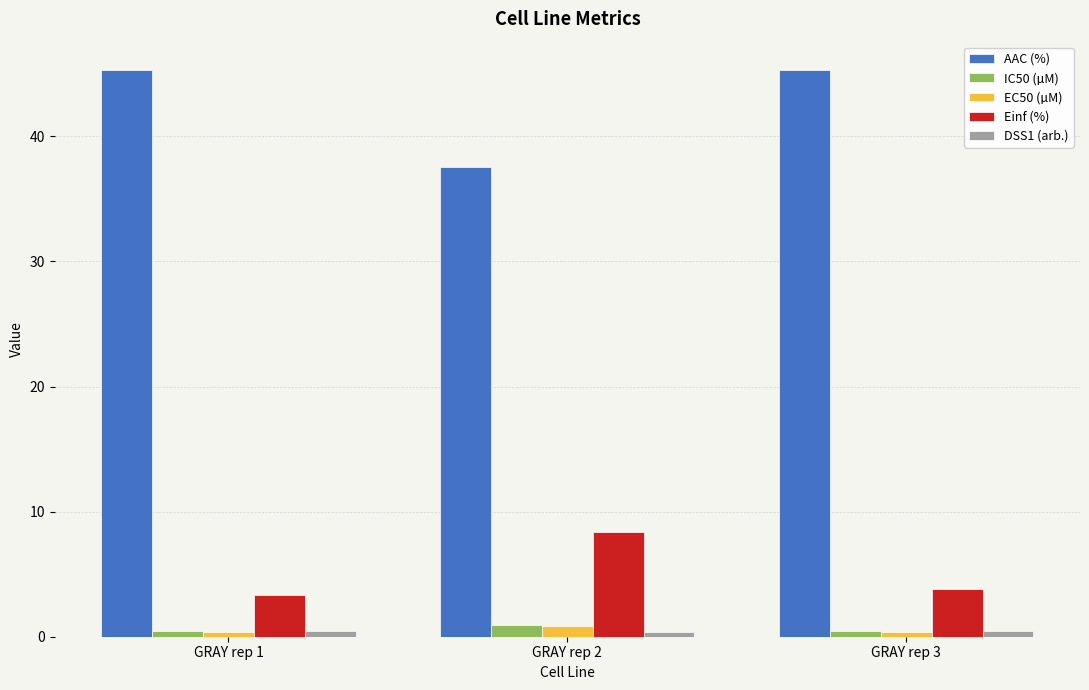

The IC50 (µM) series shows 0.9 at GRAY rep 2. True or false?

True